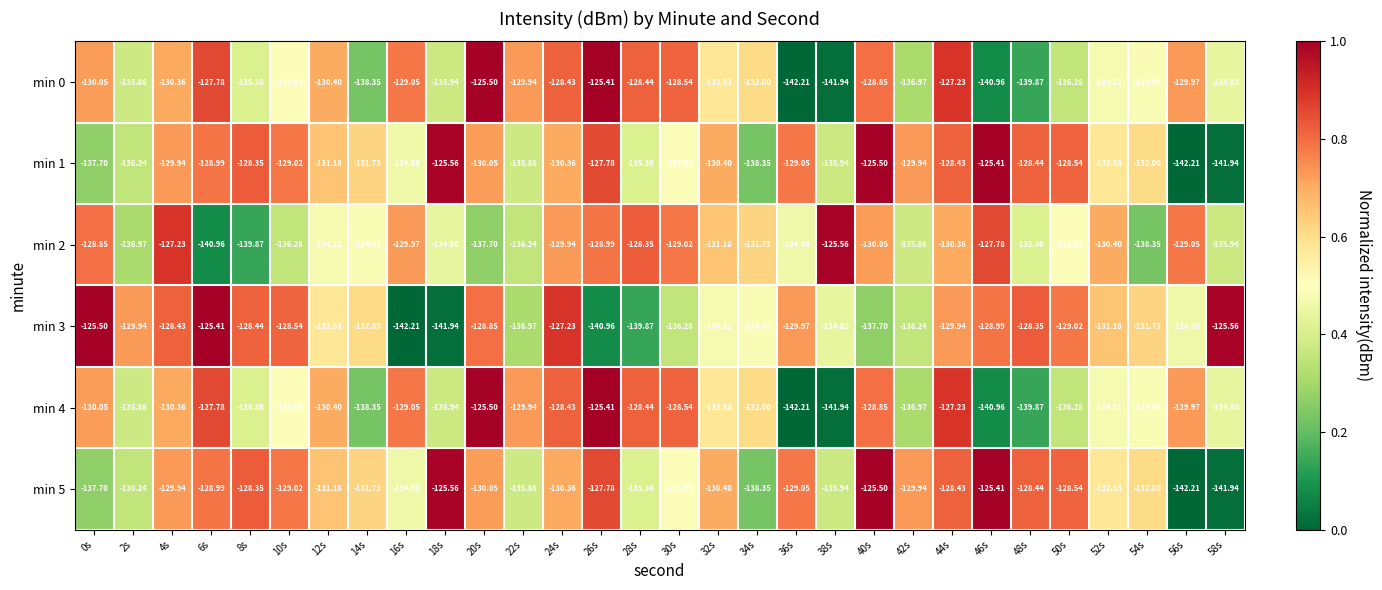

Reading left to right, transcribe all the data shown in this chart.

min 0: 0s=-130.1	2s=-135.9	4s=-130.4	6s=-127.8	8s=-135.4	10s=-134.0	12s=-130.4	14s=-138.3	16s=-129.1	18s=-135.9	20s=-125.5	22s=-129.9	24s=-128.4	26s=-125.4	28s=-128.4	30s=-128.5	32s=-132.5	34s=-132.0	36s=-142.2	38s=-141.9	40s=-128.8	42s=-137.0	44s=-127.2	46s=-141.0	48s=-139.9	50s=-136.3	52s=-134.2	54s=-134.1	56s=-130.0	58s=-134.8
min 1: 0s=-137.7	2s=-136.2	4s=-129.9	6s=-129.0	8s=-128.3	10s=-129.0	12s=-131.2	14s=-131.7	16s=-134.5	18s=-125.6	20s=-130.1	22s=-135.9	24s=-130.4	26s=-127.8	28s=-135.4	30s=-134.0	32s=-130.4	34s=-138.3	36s=-129.1	38s=-135.9	40s=-125.5	42s=-129.9	44s=-128.4	46s=-125.4	48s=-128.4	50s=-128.5	52s=-132.5	54s=-132.0	56s=-142.2	58s=-141.9
min 2: 0s=-128.8	2s=-137.0	4s=-127.2	6s=-141.0	8s=-139.9	10s=-136.3	12s=-134.2	14s=-134.1	16s=-130.0	18s=-134.8	20s=-137.7	22s=-136.2	24s=-129.9	26s=-129.0	28s=-128.3	30s=-129.0	32s=-131.2	34s=-131.7	36s=-134.5	38s=-125.6	40s=-130.1	42s=-135.9	44s=-130.4	46s=-127.8	48s=-135.4	50s=-134.0	52s=-130.4	54s=-138.3	56s=-129.1	58s=-135.9
min 3: 0s=-125.5	2s=-129.9	4s=-128.4	6s=-125.4	8s=-128.4	10s=-128.5	12s=-132.5	14s=-132.0	16s=-142.2	18s=-141.9	20s=-128.8	22s=-137.0	24s=-127.2	26s=-141.0	28s=-139.9	30s=-136.3	32s=-134.2	34s=-134.1	36s=-130.0	38s=-134.8	40s=-137.7	42s=-136.2	44s=-129.9	46s=-129.0	48s=-128.3	50s=-129.0	52s=-131.2	54s=-131.7	56s=-134.5	58s=-125.6
min 4: 0s=-130.1	2s=-135.9	4s=-130.4	6s=-127.8	8s=-135.4	10s=-134.0	12s=-130.4	14s=-138.3	16s=-129.1	18s=-135.9	20s=-125.5	22s=-129.9	24s=-128.4	26s=-125.4	28s=-128.4	30s=-128.5	32s=-132.5	34s=-132.0	36s=-142.2	38s=-141.9	40s=-128.8	42s=-137.0	44s=-127.2	46s=-141.0	48s=-139.9	50s=-136.3	52s=-134.2	54s=-134.1	56s=-130.0	58s=-134.8
min 5: 0s=-137.7	2s=-136.2	4s=-129.9	6s=-129.0	8s=-128.3	10s=-129.0	12s=-131.2	14s=-131.7	16s=-134.5	18s=-125.6	20s=-130.1	22s=-135.9	24s=-130.4	26s=-127.8	28s=-135.4	30s=-134.0	32s=-130.4	34s=-138.3	36s=-129.1	38s=-135.9	40s=-125.5	42s=-129.9	44s=-128.4	46s=-125.4	48s=-128.4	50s=-128.5	52s=-132.5	54s=-132.0	56s=-142.2	58s=-141.9